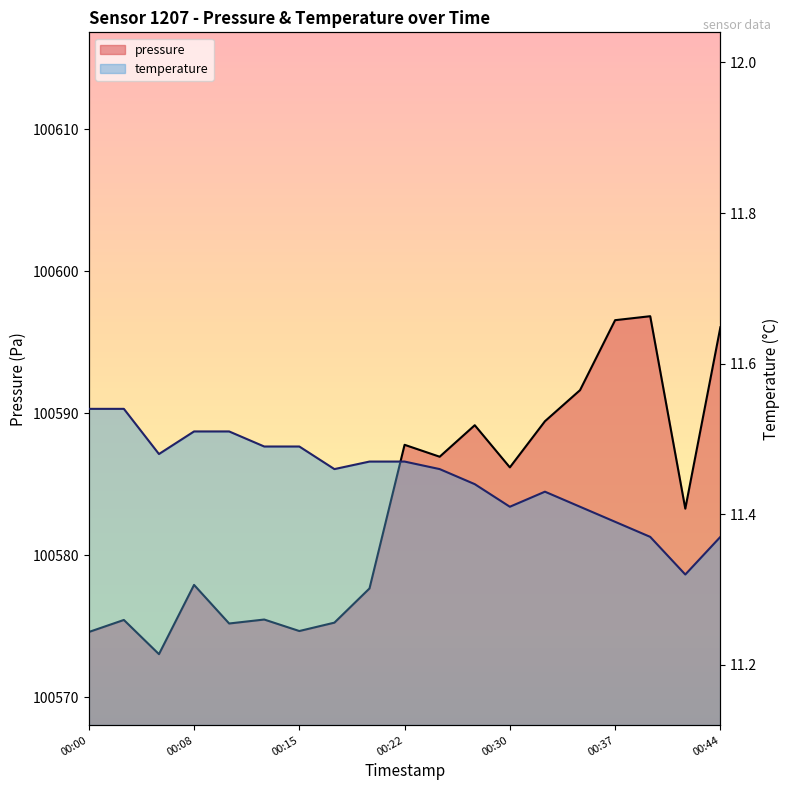

Reading left to right, what are all the values shown in this chart?

pressure: 00:00=100574.6	00:03=100575.4	00:05=100573.0	00:08=100577.9	00:10=100575.2	00:13=100575.5	00:15=100574.7	00:17=100575.2	00:20=100577.7	00:22=100587.8	00:25=100586.9	00:27=100589.2	00:30=100586.2	00:32=100589.4	00:34=100591.6	00:37=100596.6	00:39=100596.8	00:42=100583.3	00:44=100596.1
temperature: 00:00=11.5	00:03=11.5	00:05=11.5	00:08=11.5	00:10=11.5	00:13=11.5	00:15=11.5	00:17=11.5	00:20=11.5	00:22=11.5	00:25=11.5	00:27=11.4	00:30=11.4	00:32=11.4	00:34=11.4	00:37=11.4	00:39=11.4	00:42=11.3	00:44=11.4